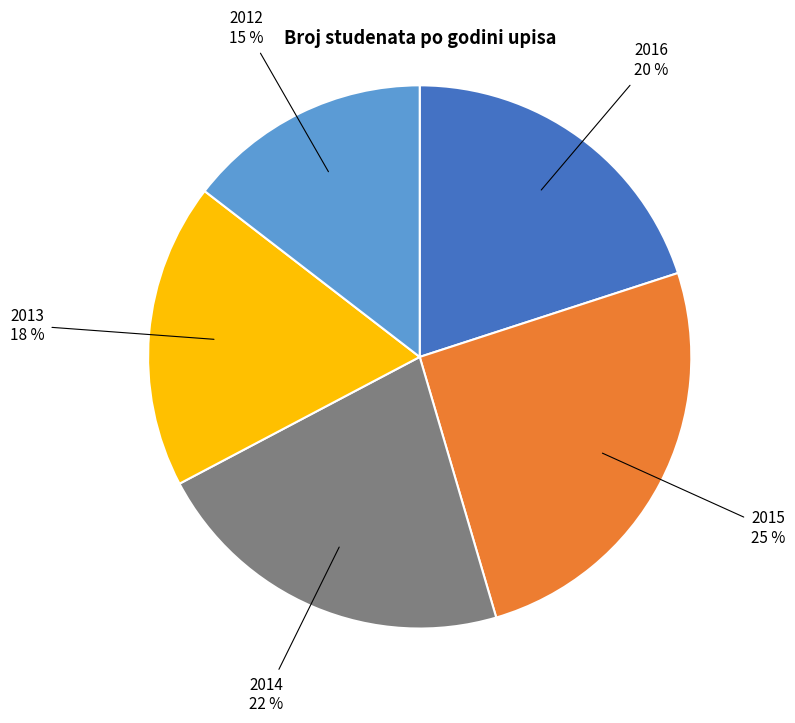

Between 2015 and 2016, which is larger?

2015